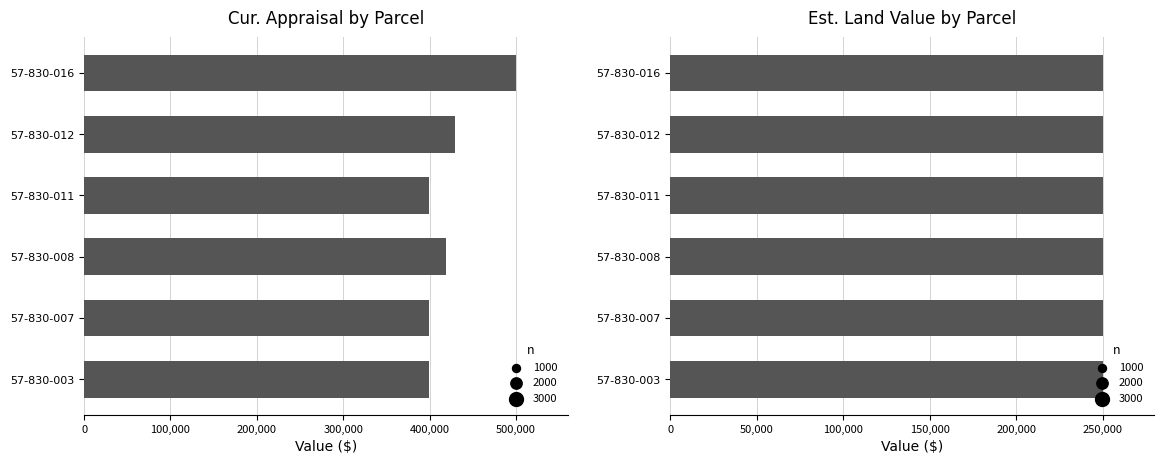

Is the value of Est. Land Value at 200,000 greater than the value of Cur. Appraisal at 0?

No